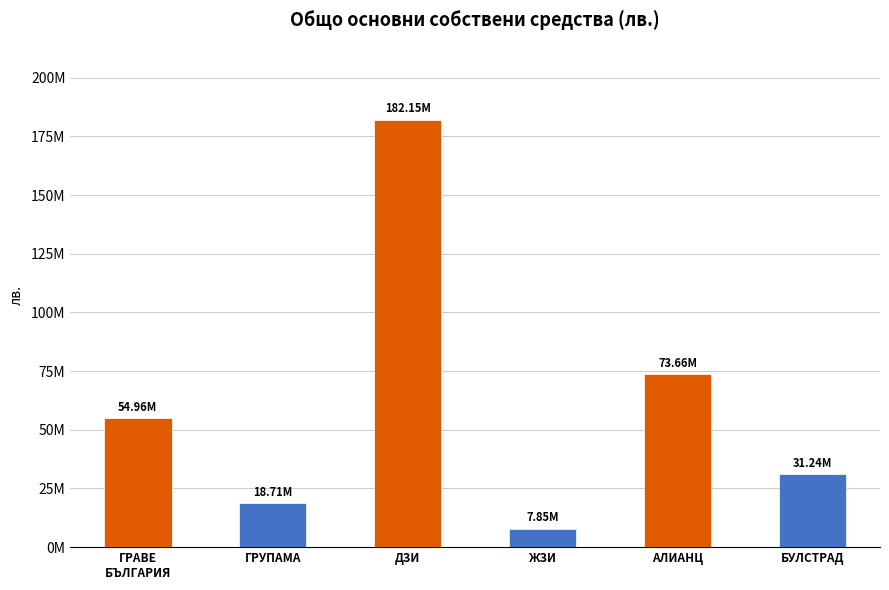

What is the difference between the second highest and minimum values?

65809032.5